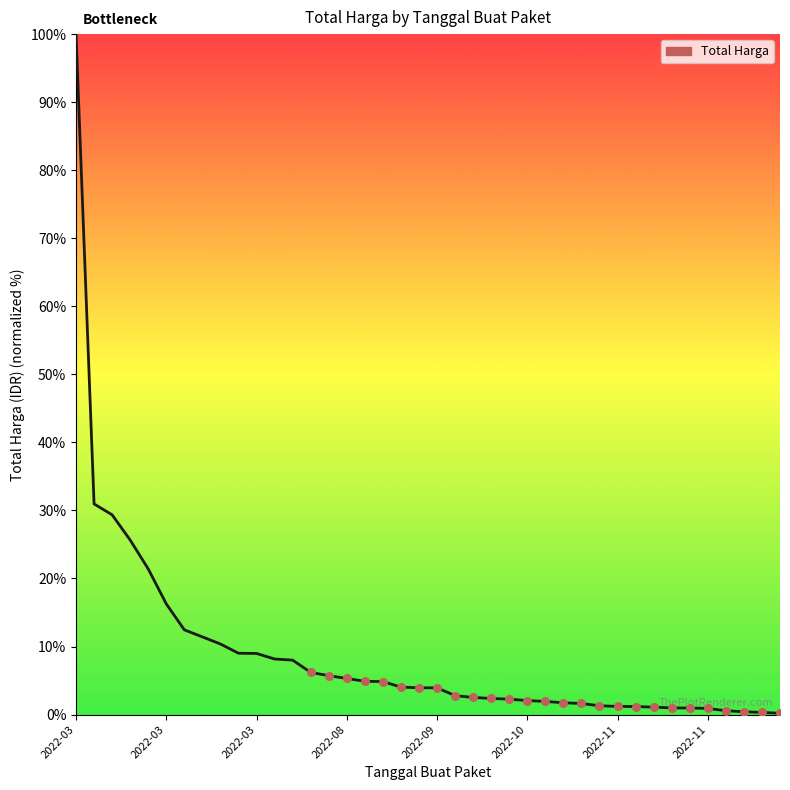

What is the greatest value displayed?

100.0